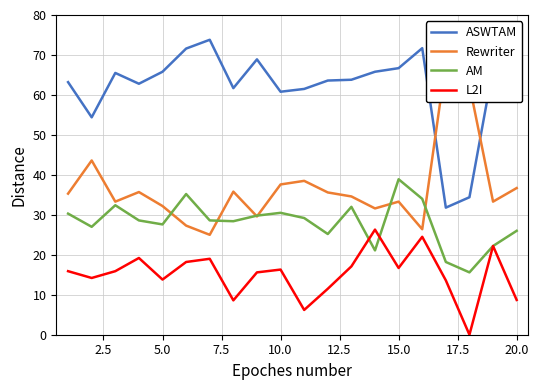

Rank the series by their average value, from highest to lowest.

ASWTAM, Rewriter, AM, L2I